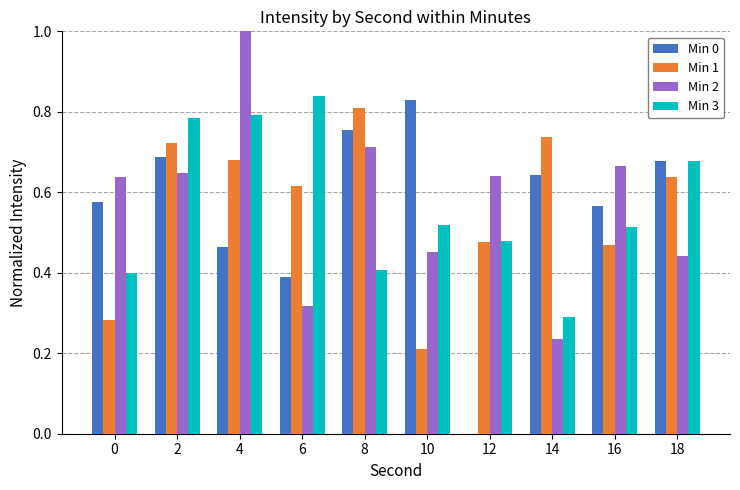

What is the sum of all Min 1 values?

5.6